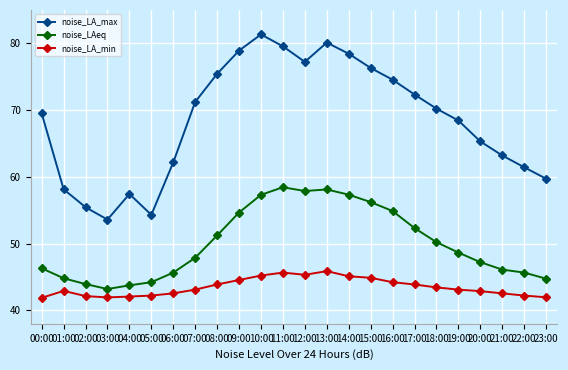

How many interior local peaks does the noise_LA_max series have?

3